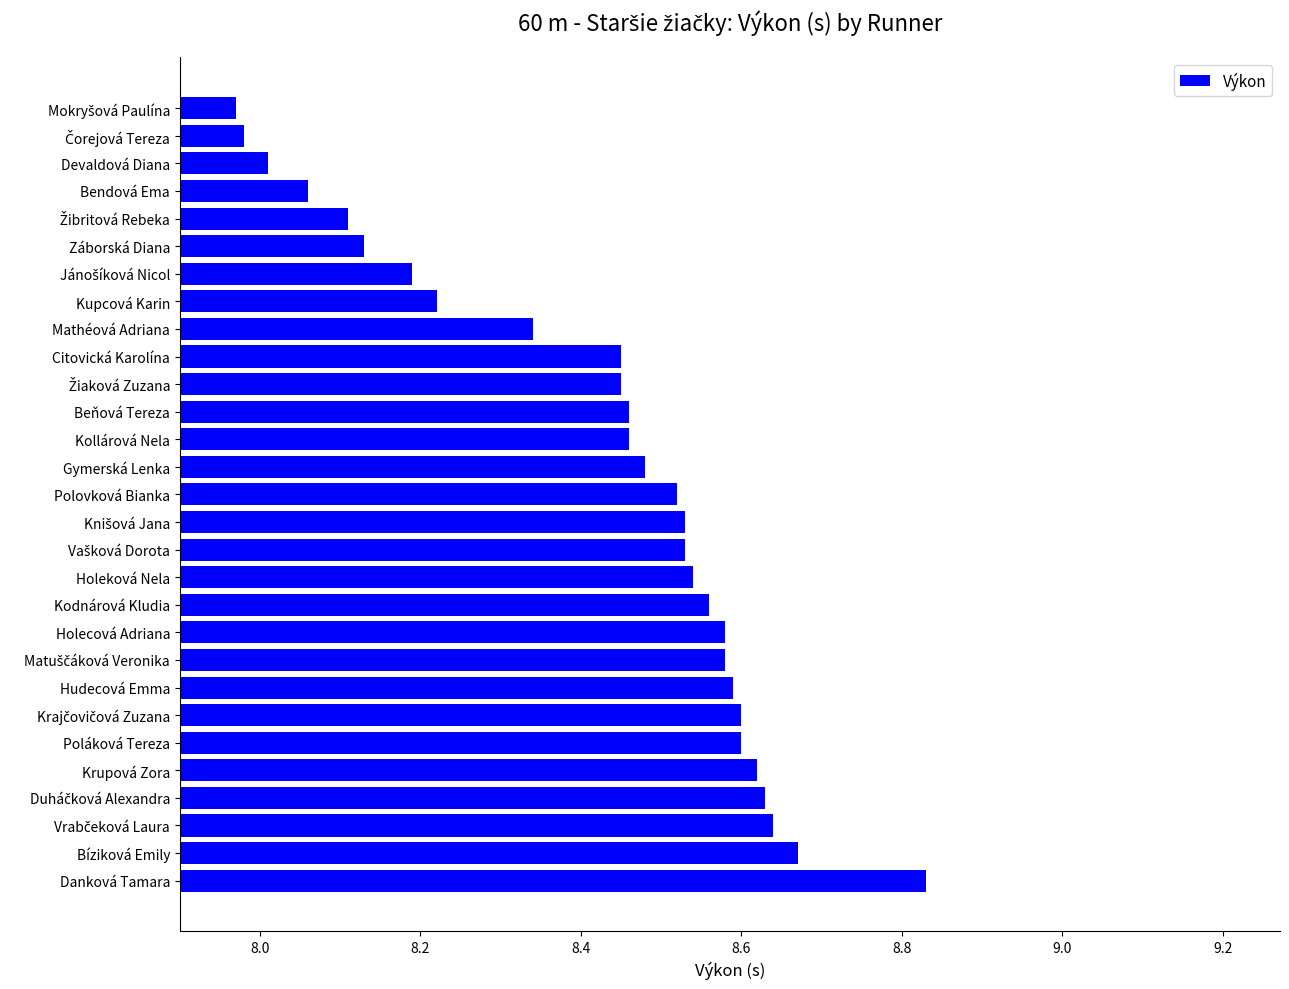

What is the difference between the maximum and minimum values?

0.9